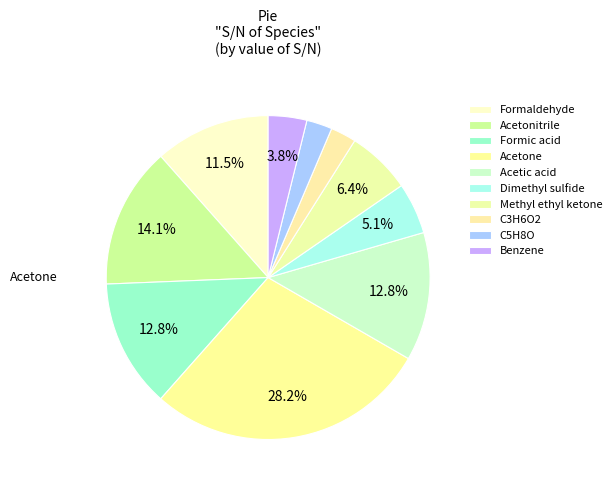

How many segments does this pie chart have?

10